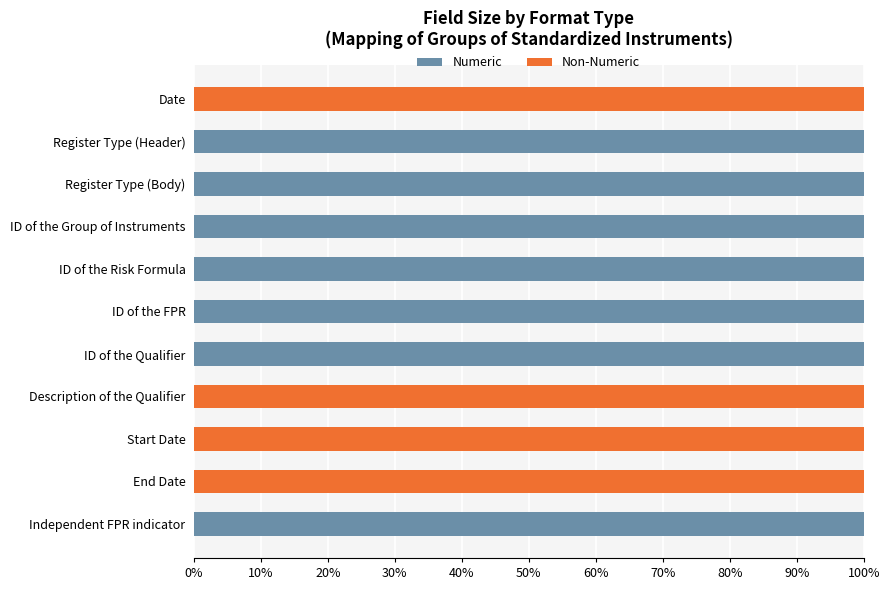

True or false: Numeric has a value of 0 at End Date.

True